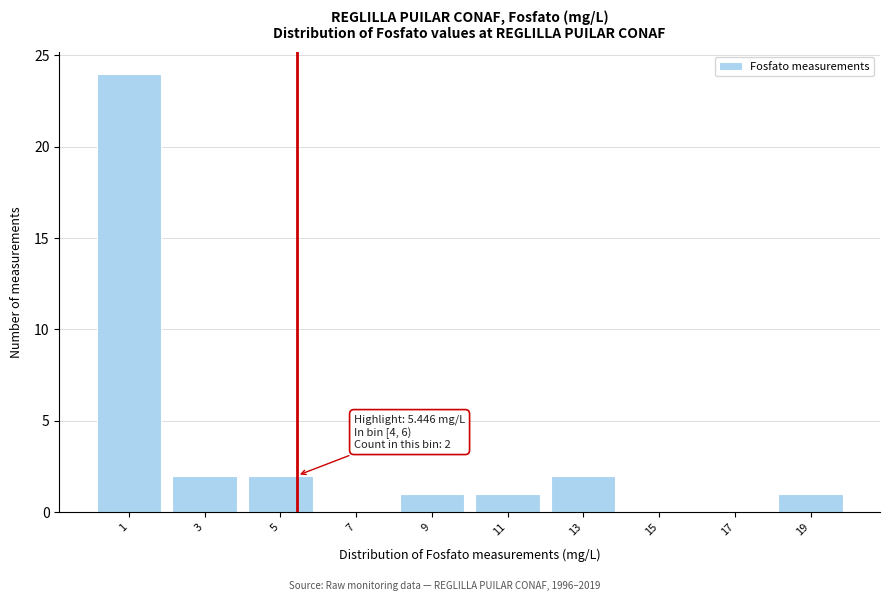

Over which range of the x-axis is the bar tallest?

0 to 2